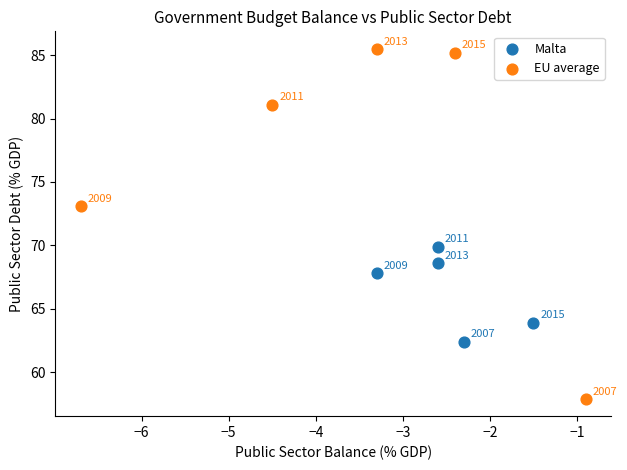

Which series has the largest Y range (max minus min)?

EU average